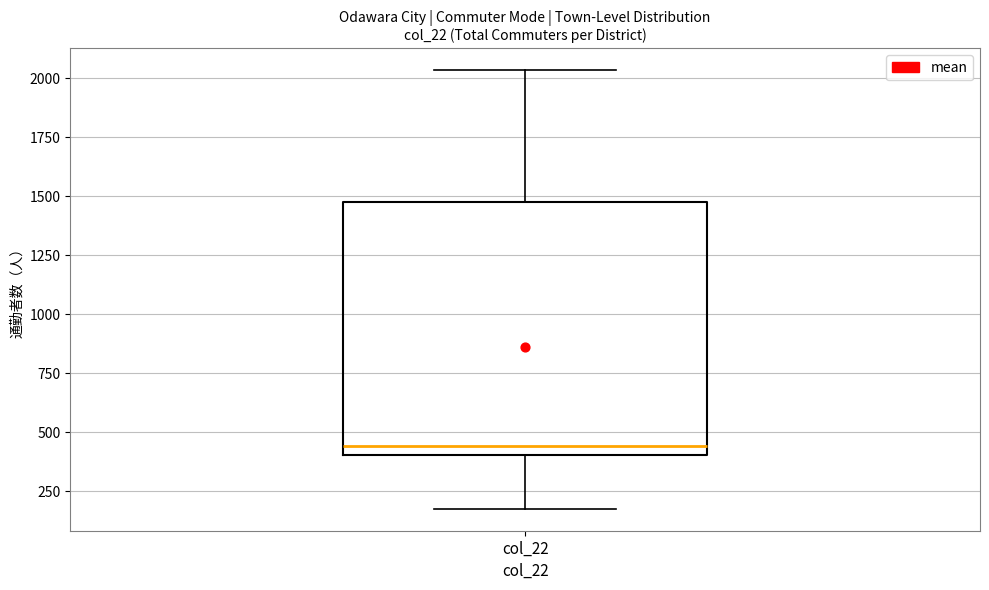

Where is the upper edge of the box for col_22 on the y-axis? The values are not printed on the chart, so give them approximately, as read against the axis.

1500